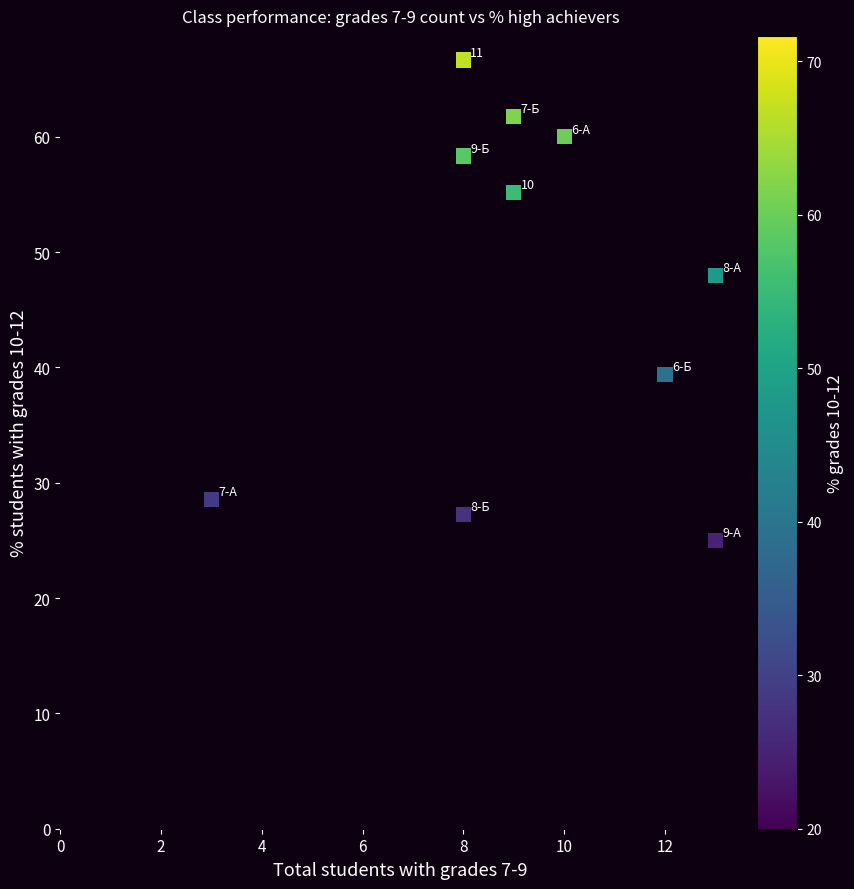

What Y value in the scatter plot is closest to 45?

48.0